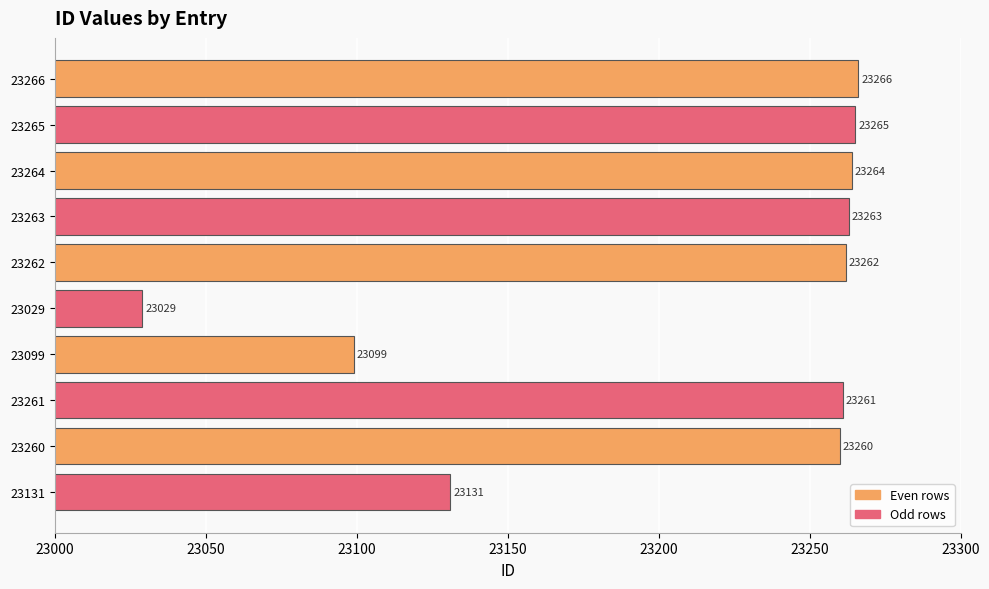

What value does the data have at 23266?

23266